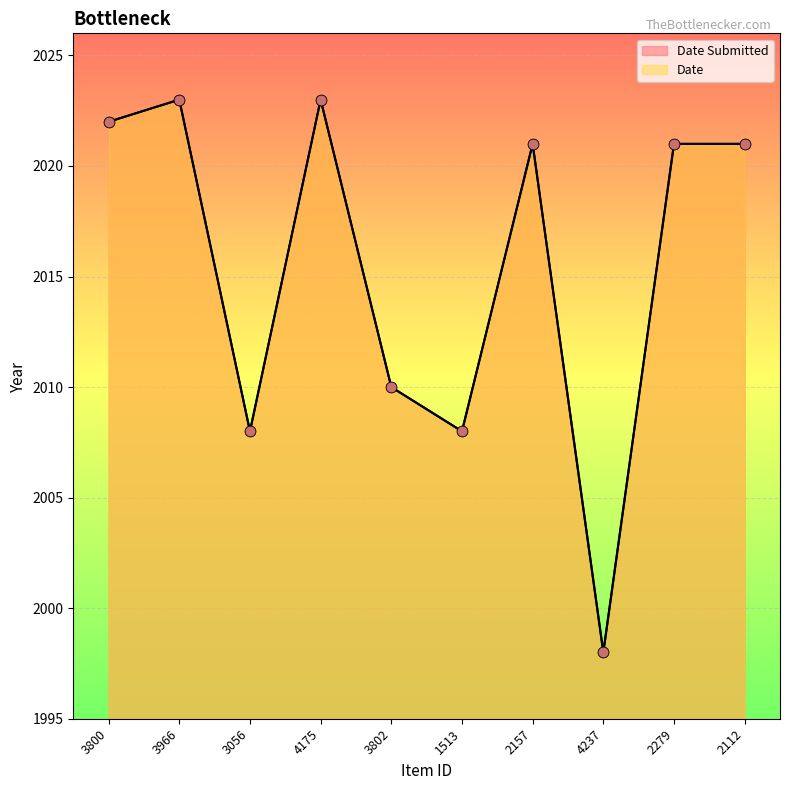

At which category is the sum across all series the highest?

3966